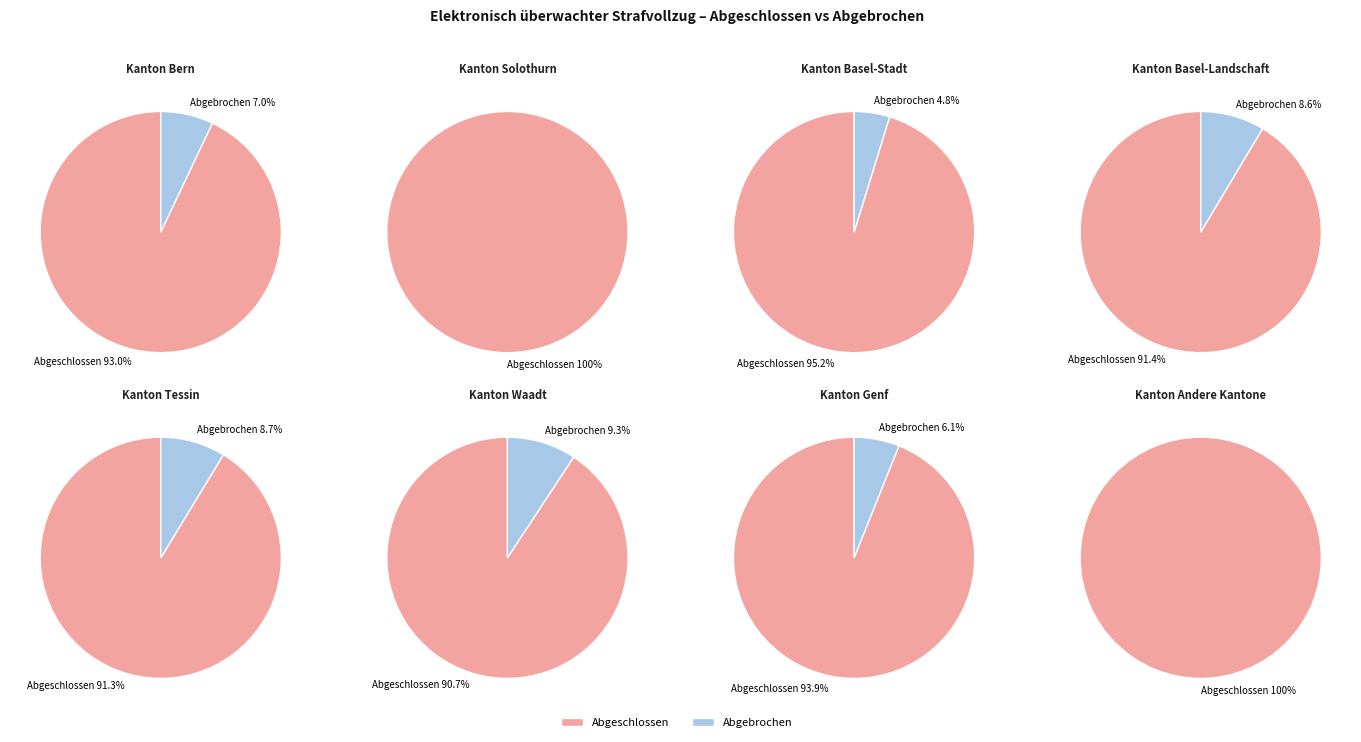

True or false: Tessin accounts for 9% of the total.

True